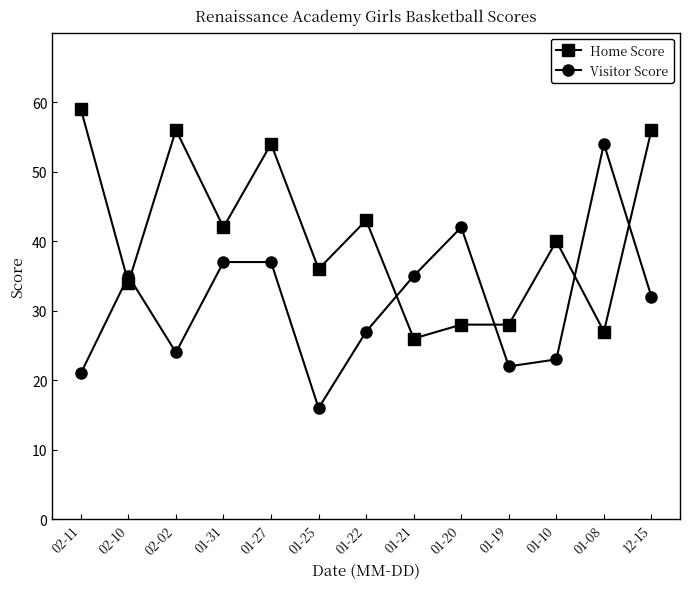

Between 01-31 and 12-15, which series saw the biggest shift?

Home Score